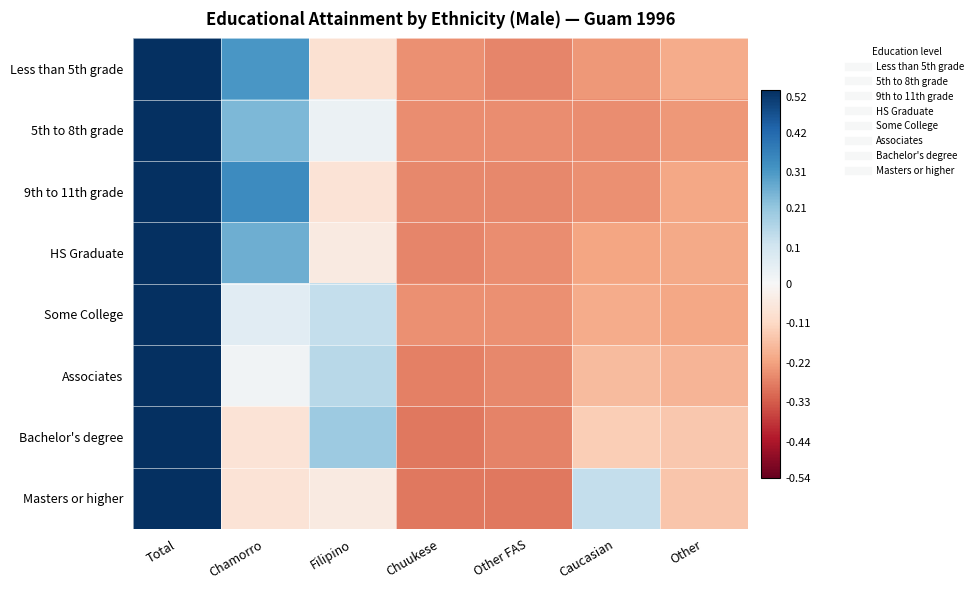

Which series changed the most between Chuukese and Other?

Bachelor's degree